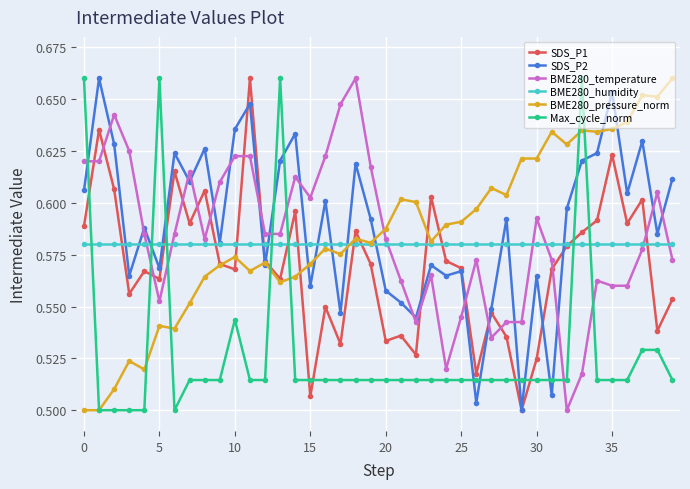

Count the BME280_temperature values in the range 0 to 1.

40